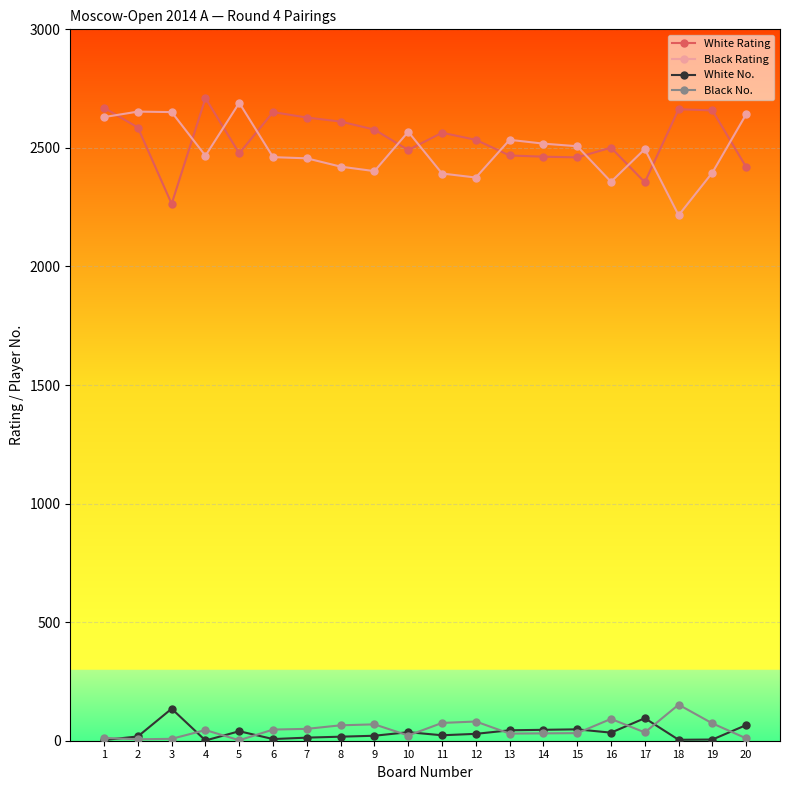

What is the difference between the second highest and second lowest values in the Black No. series?

86